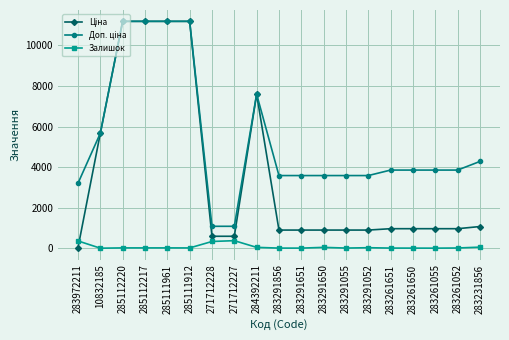

True or false: Залишок has a value of 333.0 at 271712228.

True